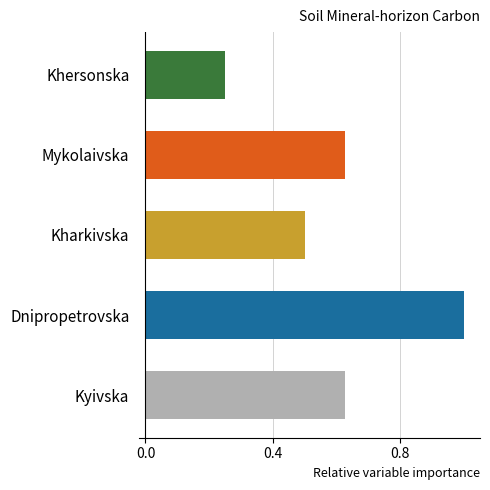

Which has a higher value, Dnipropetrovska or Kharkivska?

Dnipropetrovska